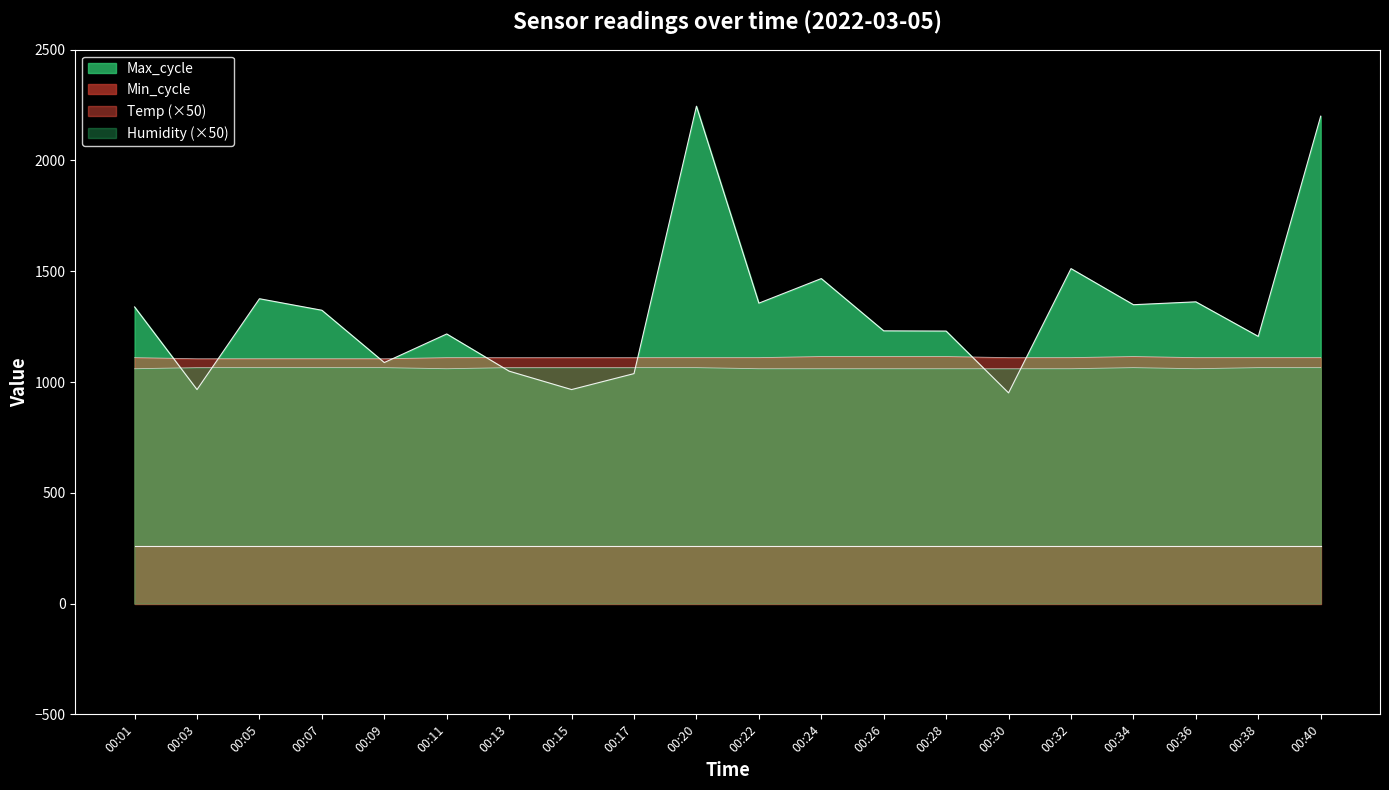

At which label is Max_cycle closest to 1598?

00:32